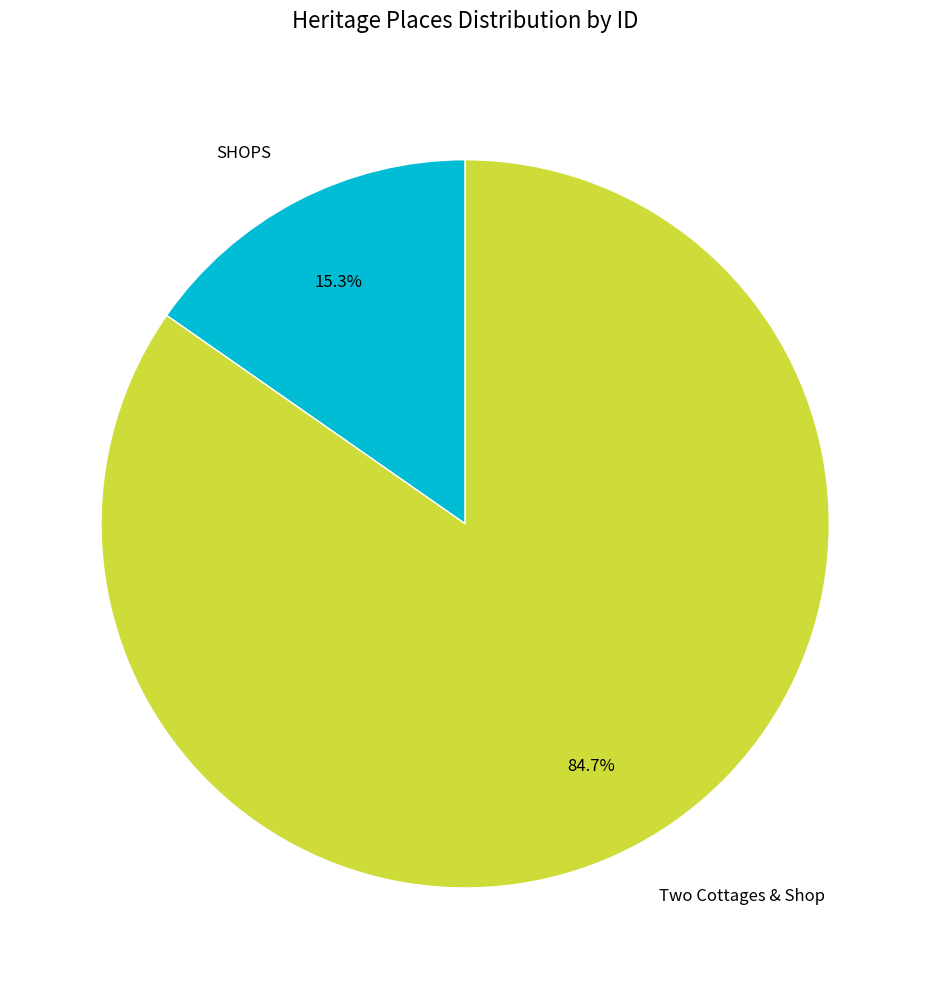

Does Two Cottages & Shop represent more than half of the total?

Yes